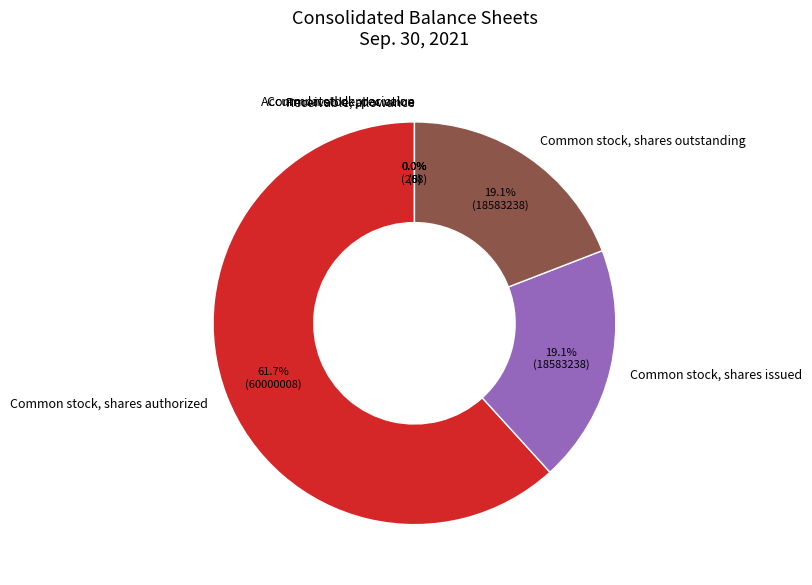

What percentage do Common stock, shares outstanding and Common stock, shares issued together represent?

38.3%